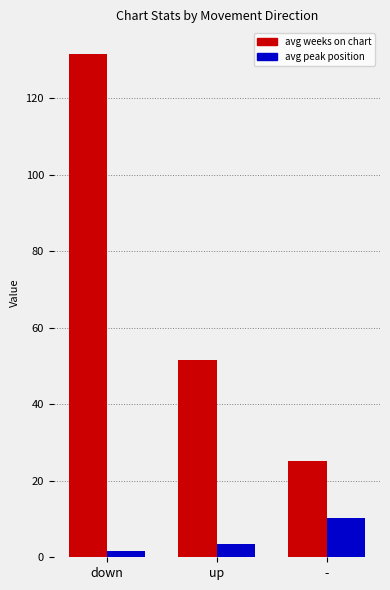

What are all the series names shown in the legend?

avg weeks on chart, avg peak position